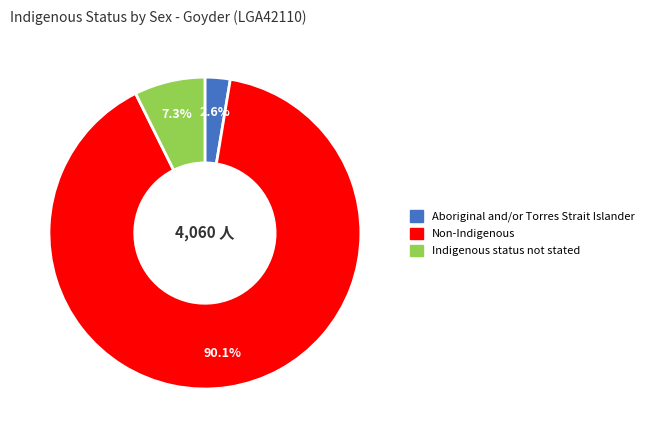

Which has a higher value, Aboriginal and/or Torres Strait Islander or Indigenous status not stated?

Indigenous status not stated